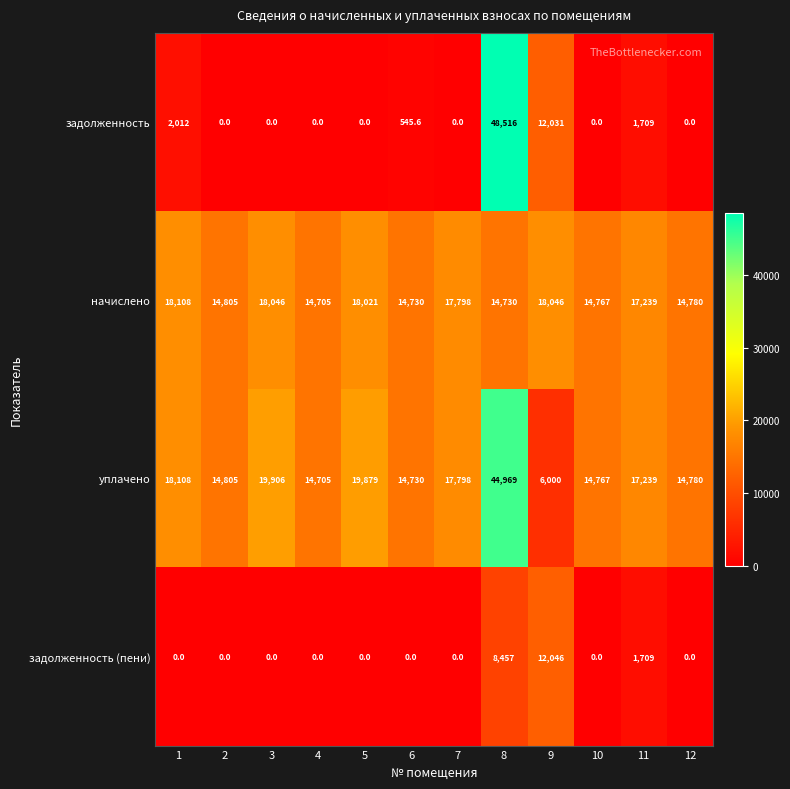

How many distinct data groups are displayed?

4